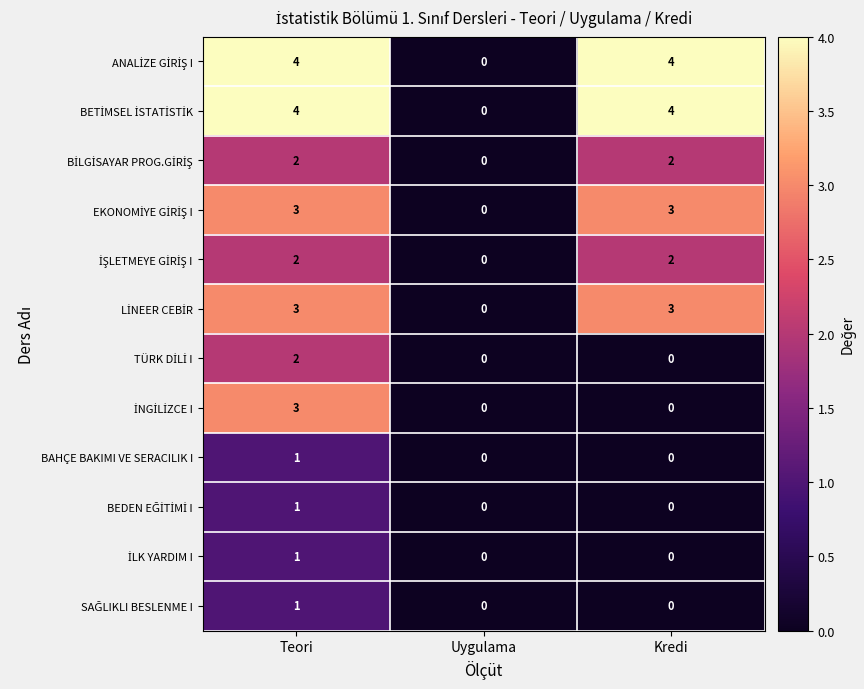

What is the maximum value shown in the chart?

4